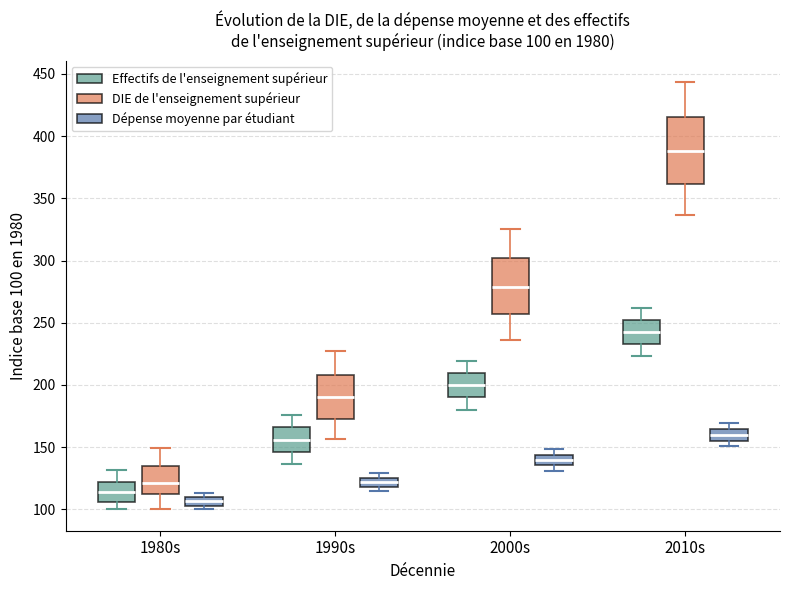

Comparing the boxes themselves (not the whiskers), which one is the tallest?

2010s (DIE de l'enseignement supérieur)